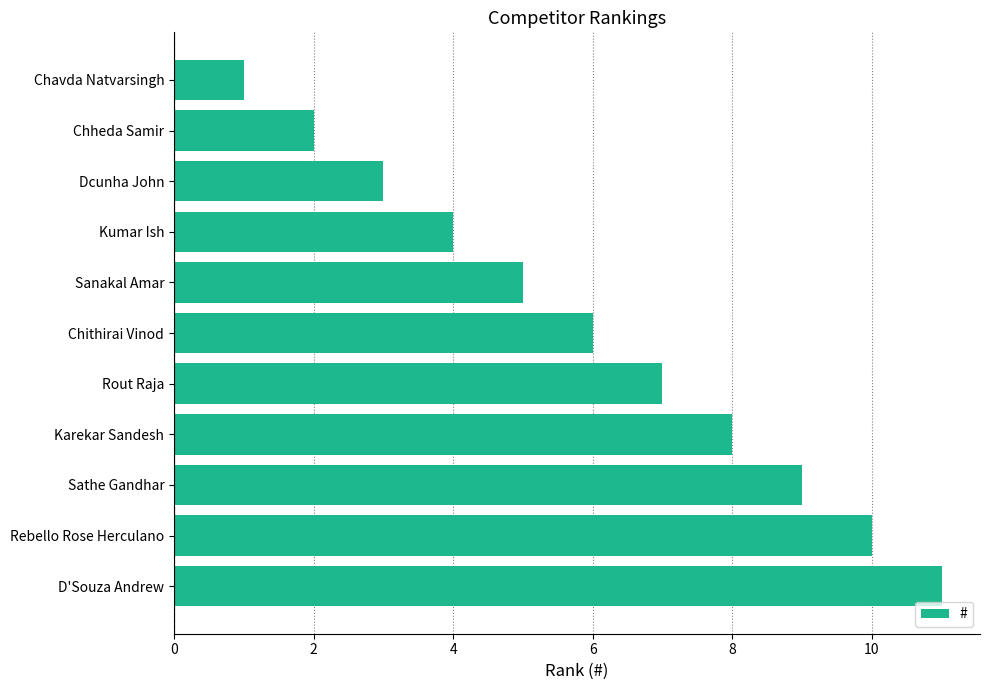

What is the minimum value shown in the chart?

1